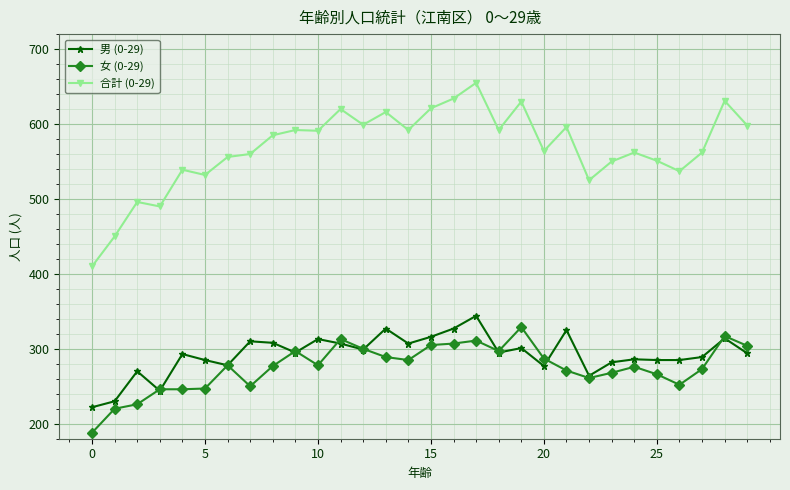

True or false: 女 (0-29) and 合計 (0-29) cross at least once.

False